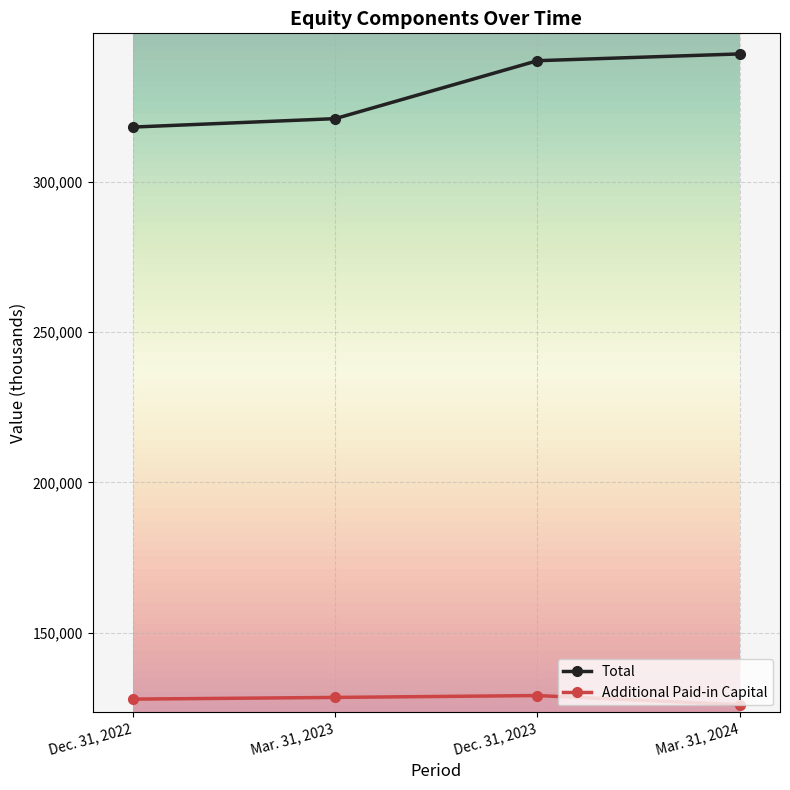

The value of Total at Mar. 31, 2024 is 497004. True or false?

False